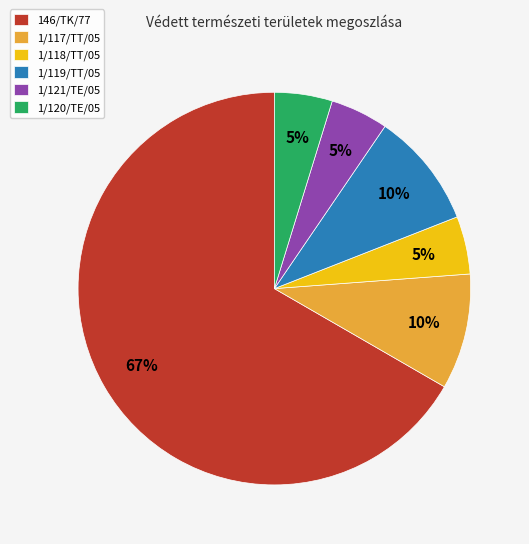

Which category has the biggest portion of the pie?

146/TK/77